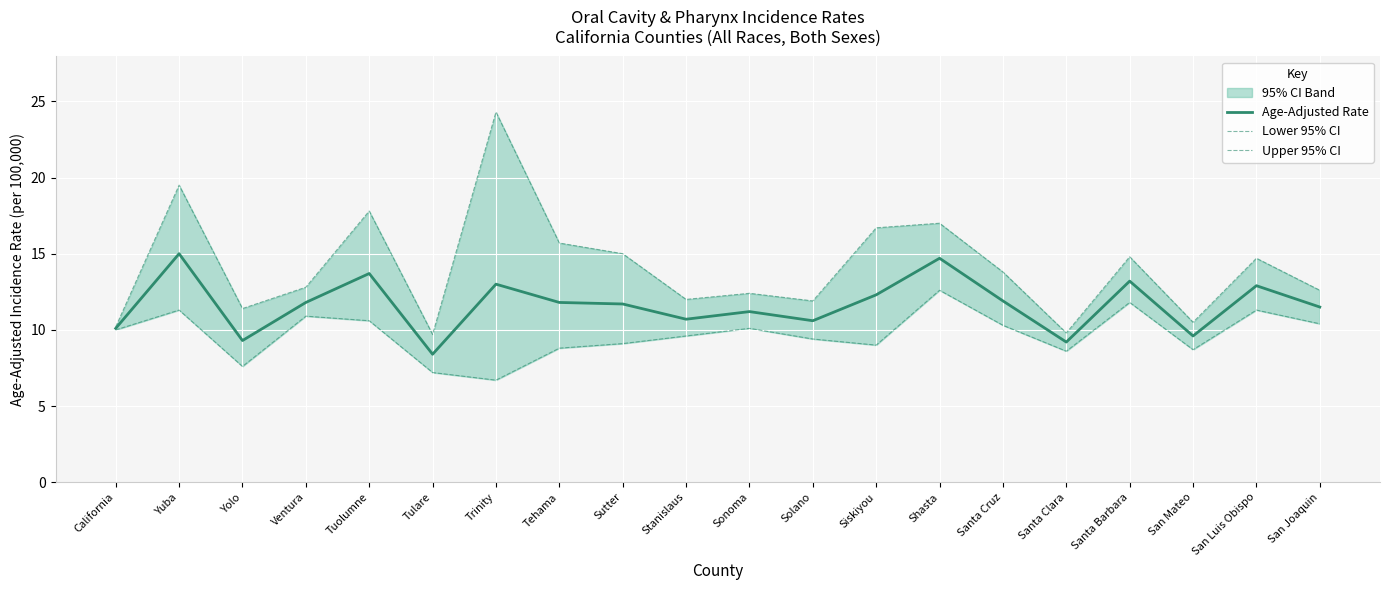

What is the lowest value of the Lower 95% CI series?

6.7